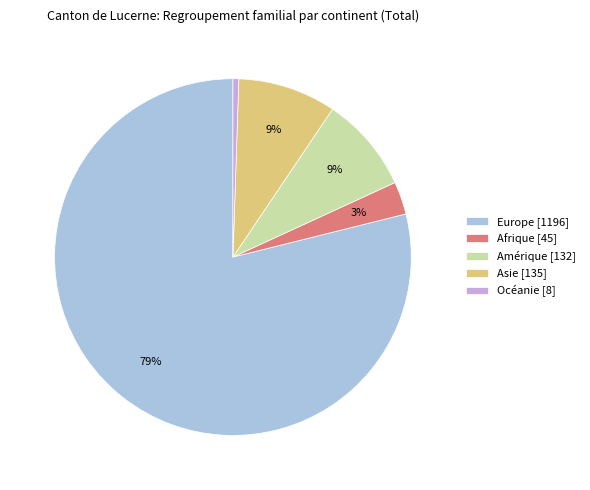

To the nearest percent, what is the average slice percentage?

20%